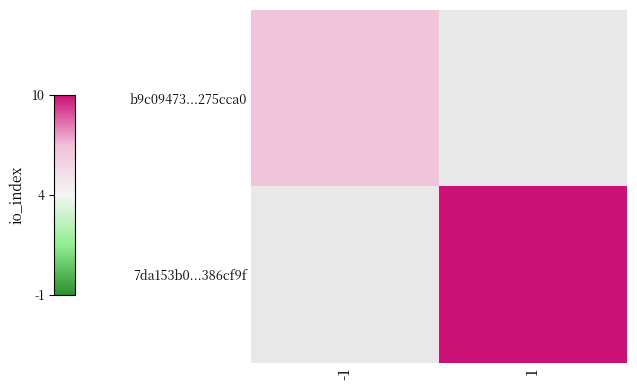

At how many categories does at least one series exceed 9?

1